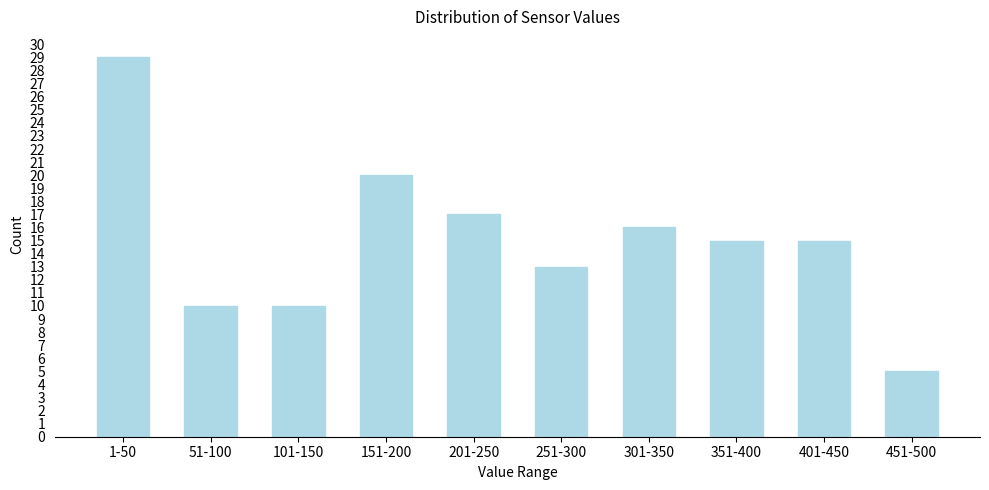

Reading left to right, what are all the values shown in this chart?

29	10	10	20	17	13	16	15	15	5